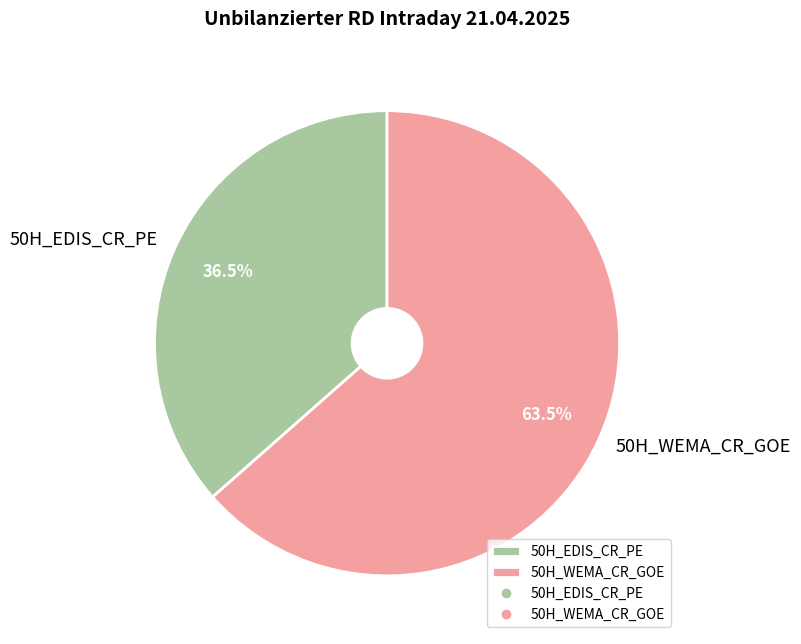

Is it true that 50H_WEMA_CR_GOE is 75% of the pie?

False